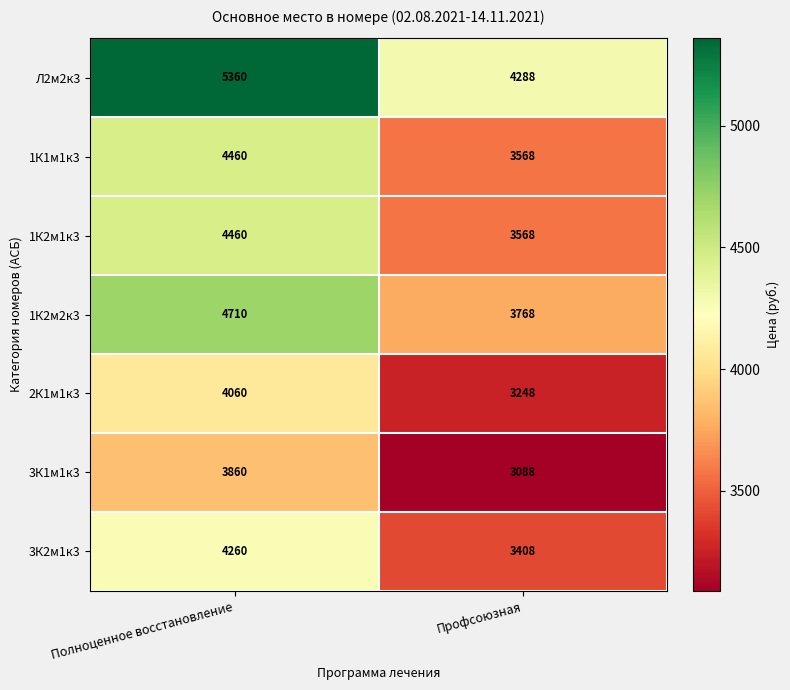

True or false: 1К2м2к3 has a value of 7500 at Полноценное восстановление.

False